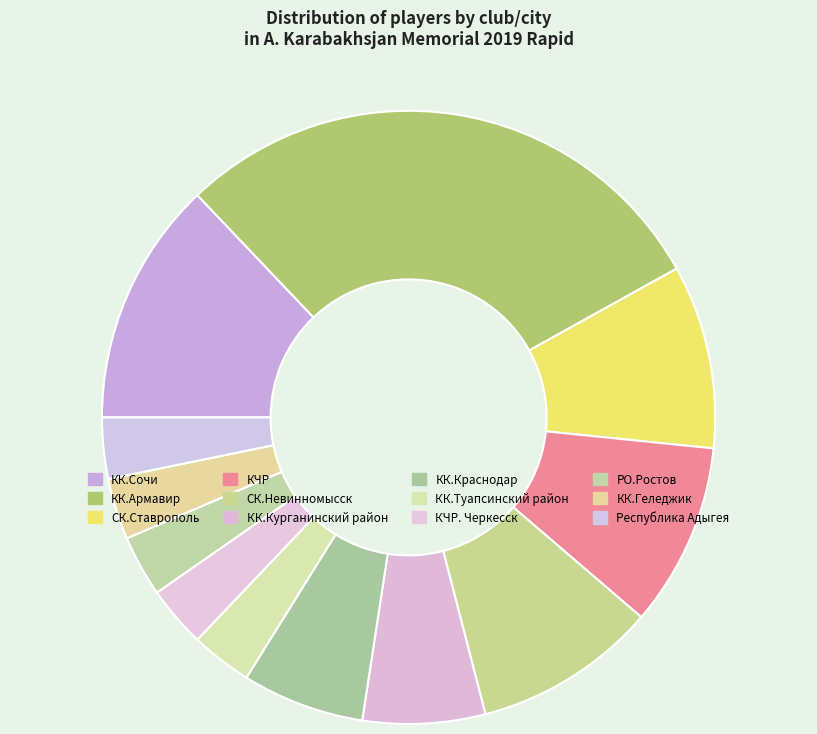

How many slices are in this pie chart?

12